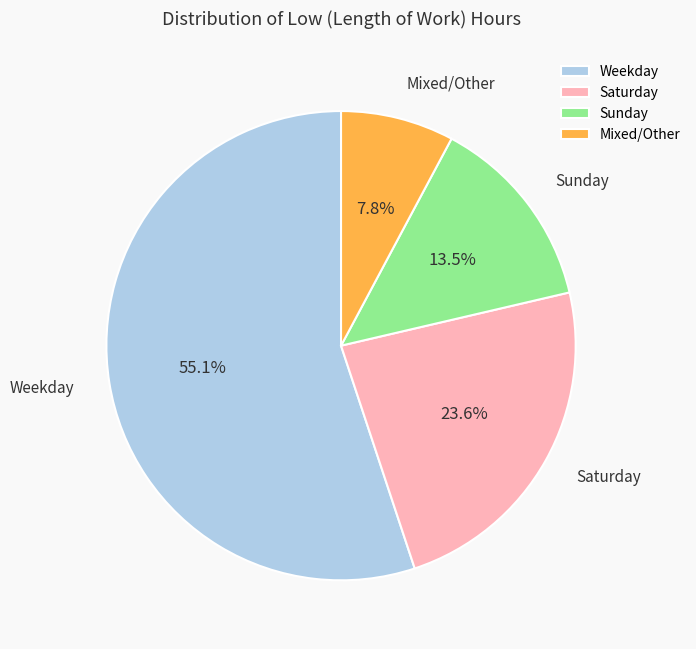

Does any single category account for the majority?

Yes